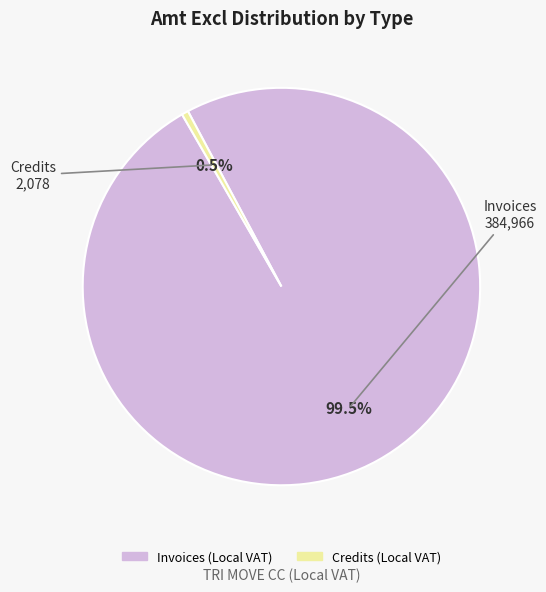

How much of the chart is everything except Invoices (Local VAT)?

0.5%